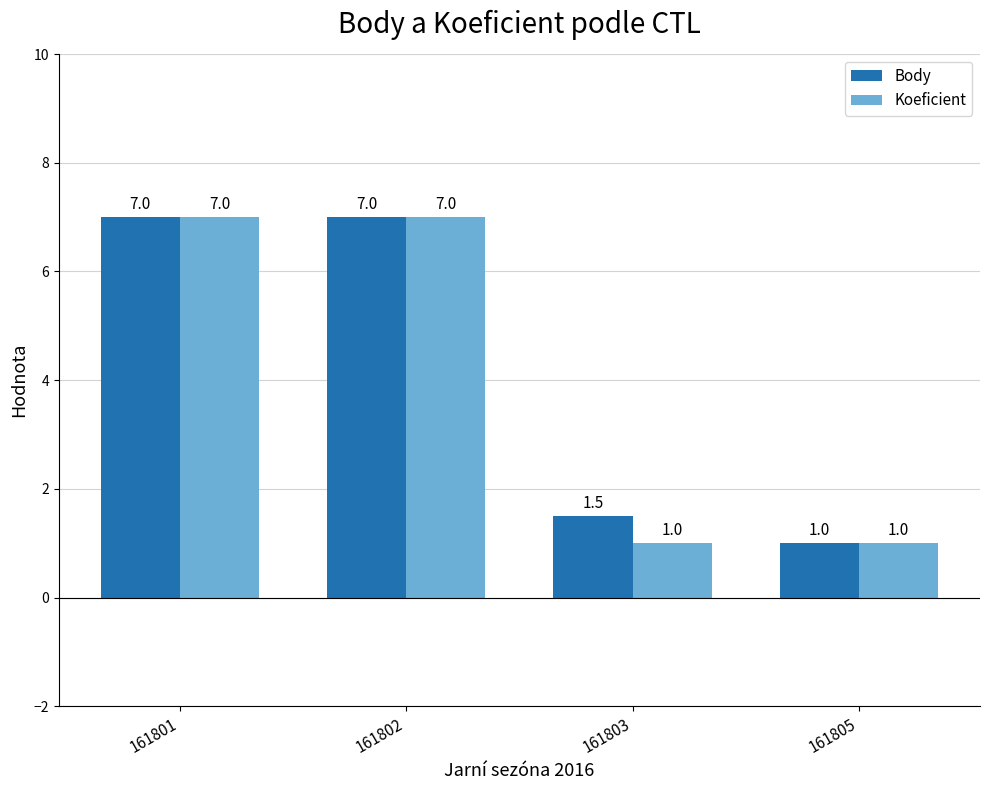

Between 161802 and 161803, which series saw the biggest shift?

Koeficient